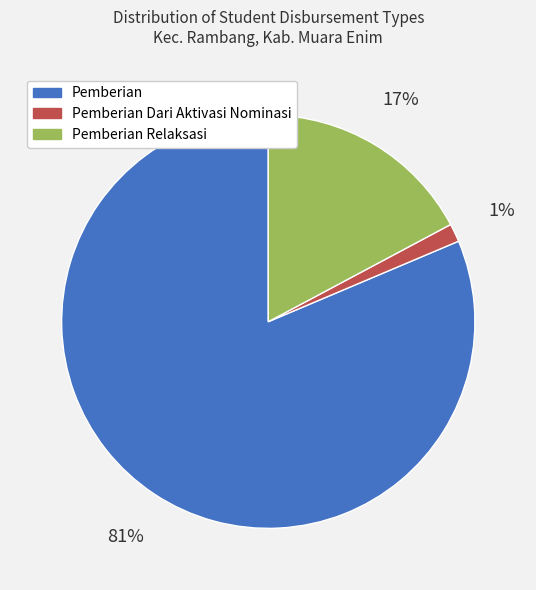

To the nearest percent, what is the combined percentage of Pemberian Relaksasi and Pemberian?

99%